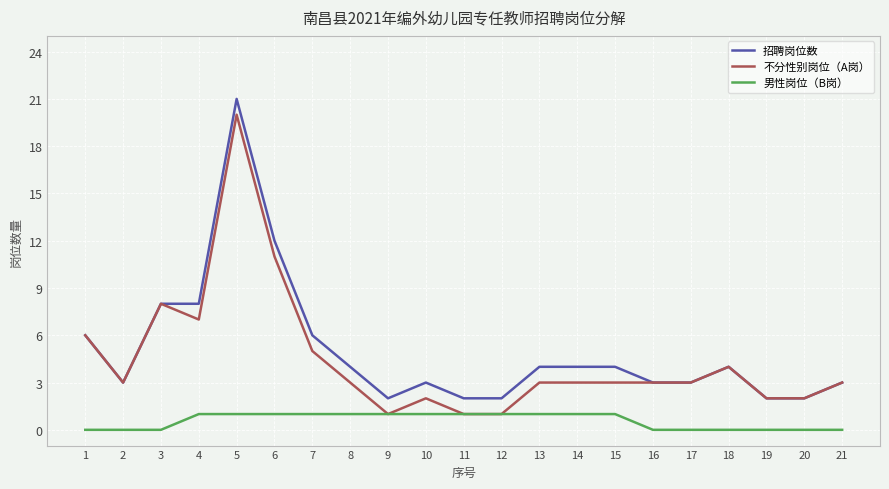

Does the chart display data point markers on the line(s)?

No